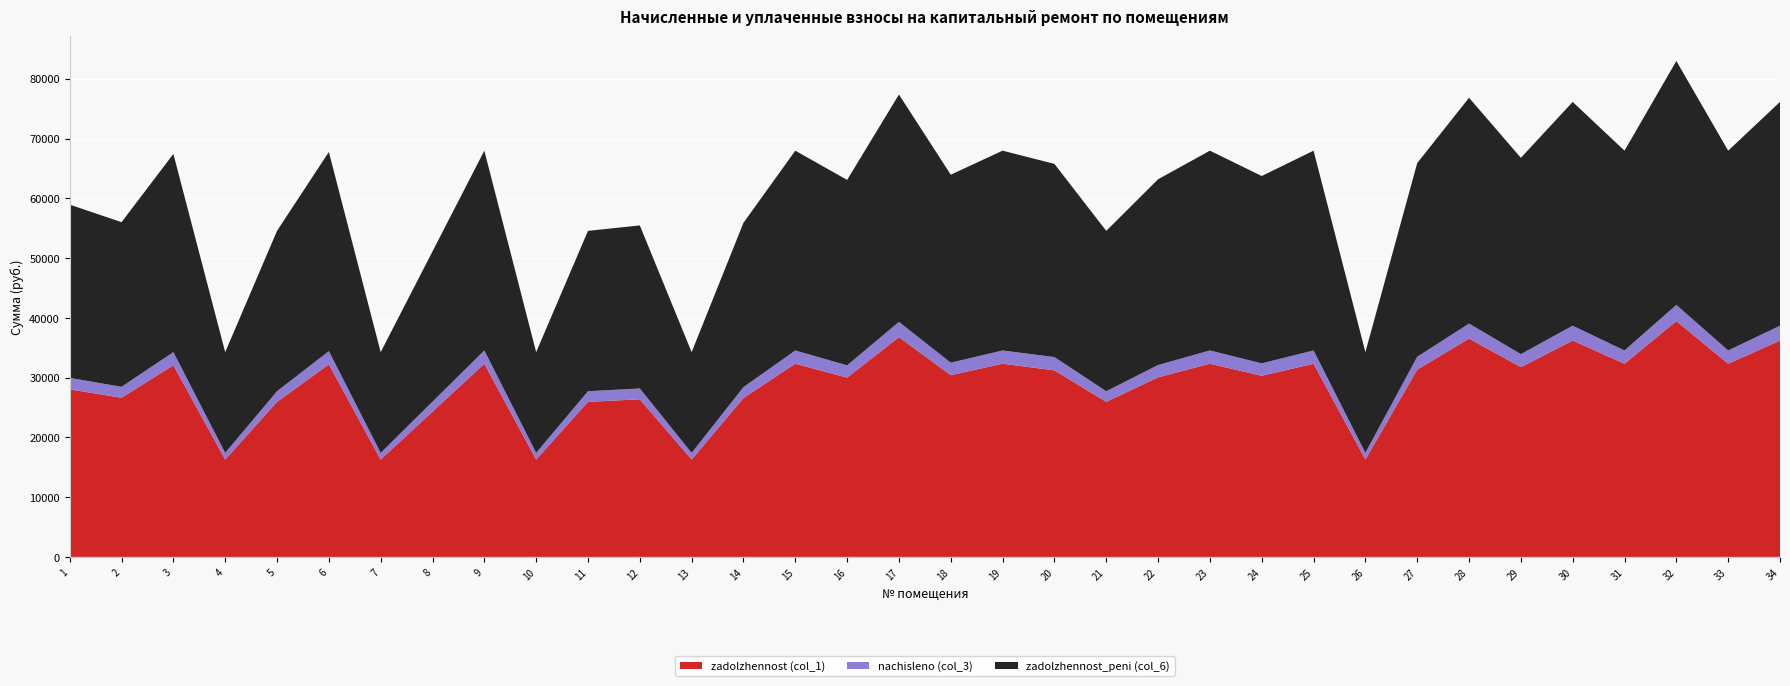

Reading right to left, extract all data points from this chart.

zadolzhennost (col_1): 34=36195.6	33=32317.6	32=39453.2	31=32317.6	30=36195.6	29=31748.8	28=36526.5	27=31329.1	26=16288.1	25=32317.6	24=30300.8	23=32317.6	22=30042.3	21=25936.8	20=31208.6	19=32317.6	18=30404.2	17=36767.3	16=29990.6	15=32317.6	14=26578.0	13=16288.1	12=26371.1	11=25936.8	10=16288.1	9=32317.6	8=24302.8	7=16288.1	6=32214.1	5=25936.8	4=16288.1	3=32059.0	2=26629.7	1=28025.8
nachisleno (col_3): 34=2486.4	33=2220.0	32=2710.2	31=2220.0	30=2486.4	29=2180.9	28=2509.1	27=2152.5	26=1118.9	25=2220.0	24=2081.5	23=2220.0	22=2063.7	21=1781.7	20=2223.5	19=2220.0	18=2088.6	17=2550.4	16=2060.2	15=2220.0	14=1825.7	13=1118.9	12=1811.5	11=1781.7	10=1118.9	9=2220.0	8=1669.4	7=1118.9	6=2212.9	5=1781.7	4=1118.9	3=2202.2	2=1829.3	1=1925.2
zadolzhennost_peni (col_6): 34=37438.8	33=33427.6	32=40808.3	31=33427.6	30=37438.8	29=32839.3	28=37781.1	27=32405.3	26=16847.5	25=33427.6	24=31341.5	23=33427.6	22=31074.2	21=26827.6	20=32320.4	19=33427.6	18=31448.5	17=38042.4	16=31020.7	15=33427.6	14=27490.9	13=16847.5	12=27276.8	11=26827.6	10=16847.5	9=33427.6	8=25137.5	7=16847.5	6=33320.5	5=26827.6	4=16847.5	3=33160.1	2=27544.3	1=28988.4